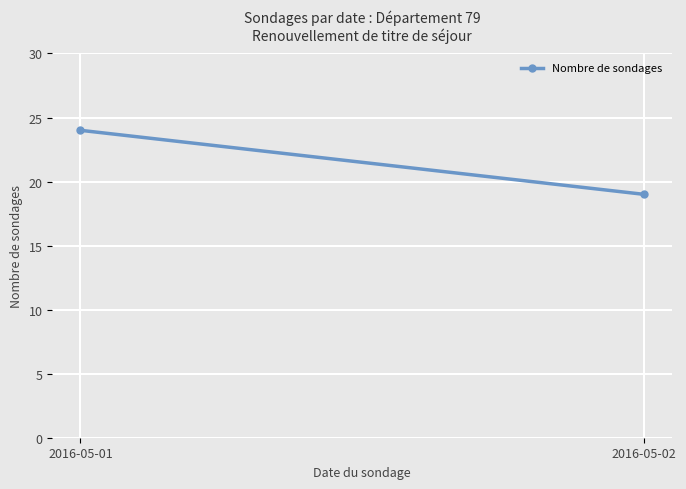

Count the values in the range 19 to 24.

2